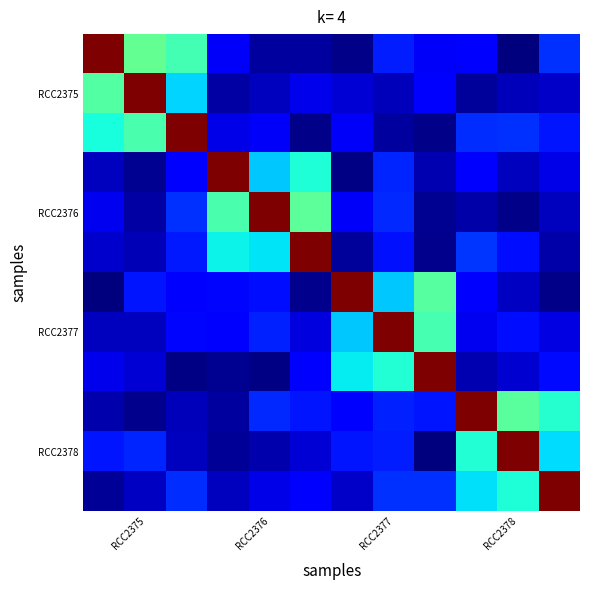

At which category is the sum across all series the highest?

RCC2377